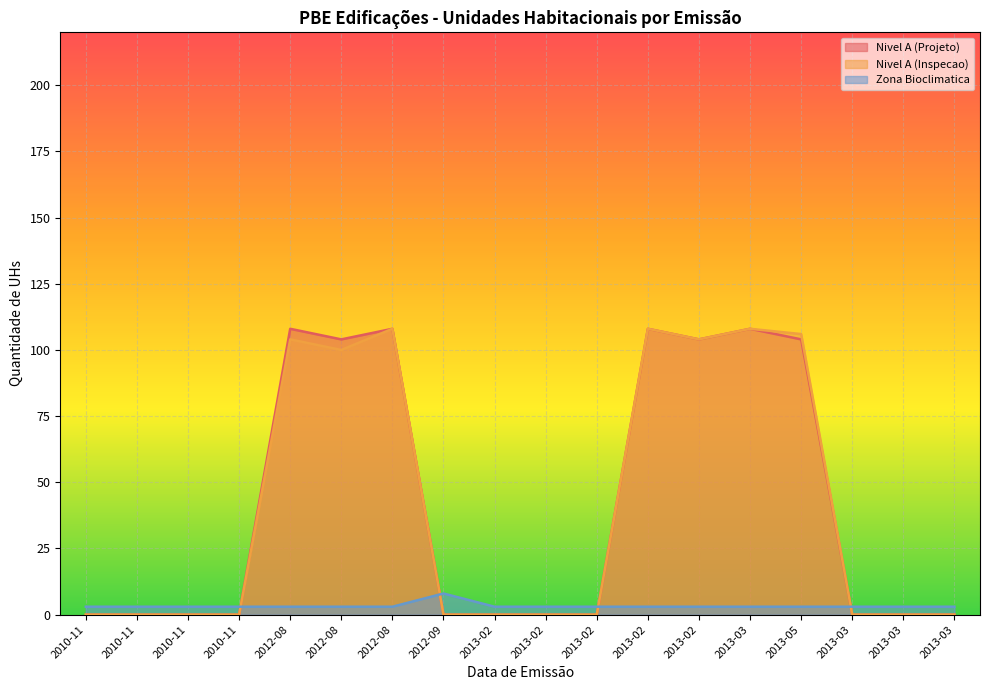

What is the difference between the highest and lowest values at 2012-08?

105